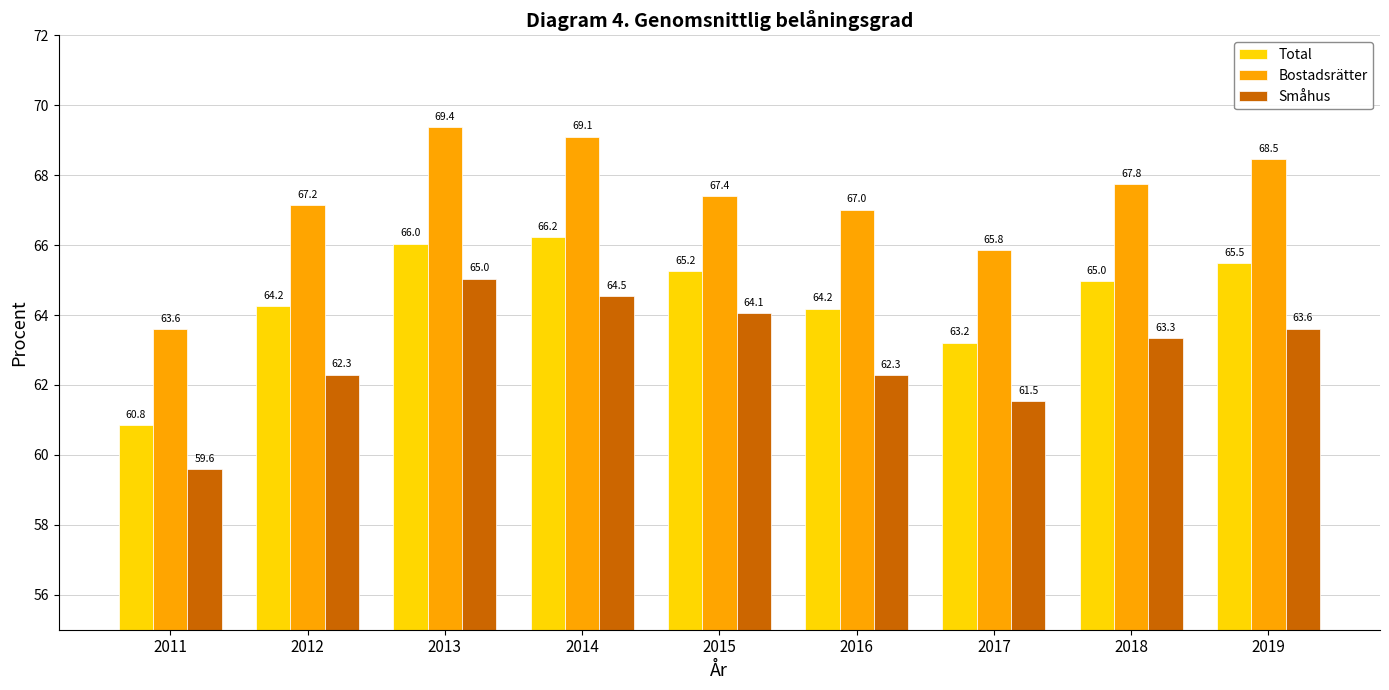

How many values in the Total series exceed 64?

7